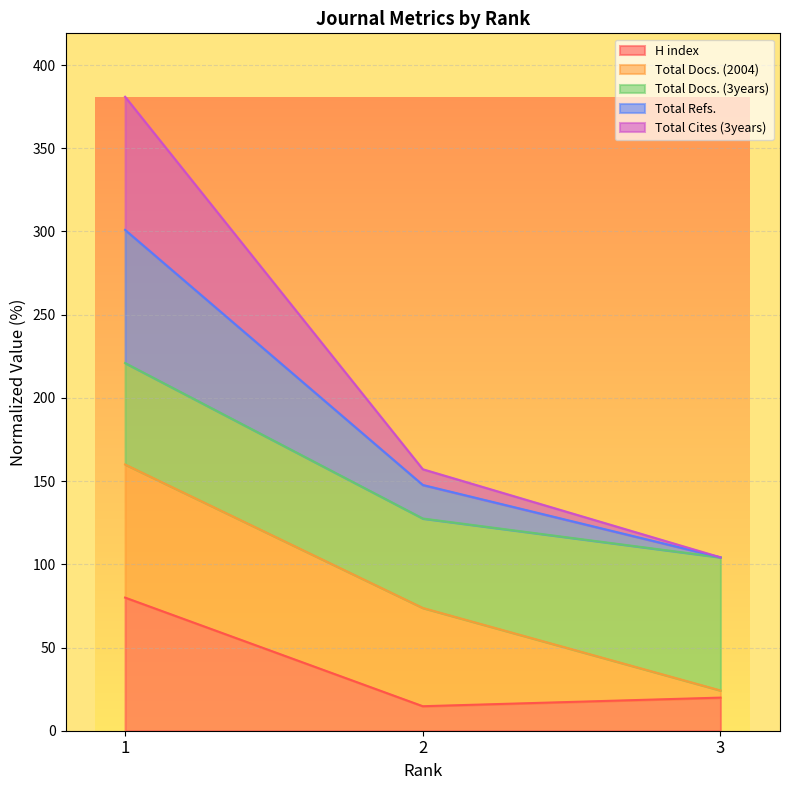

How many categories are shown in the chart?

3